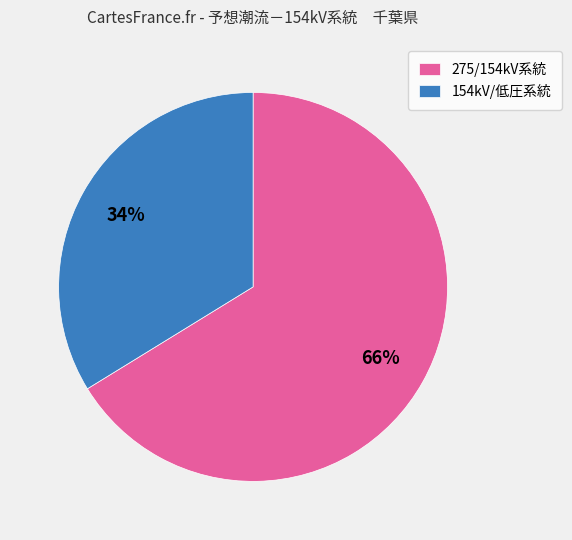

Which category has the biggest portion of the pie?

275/154kV系統